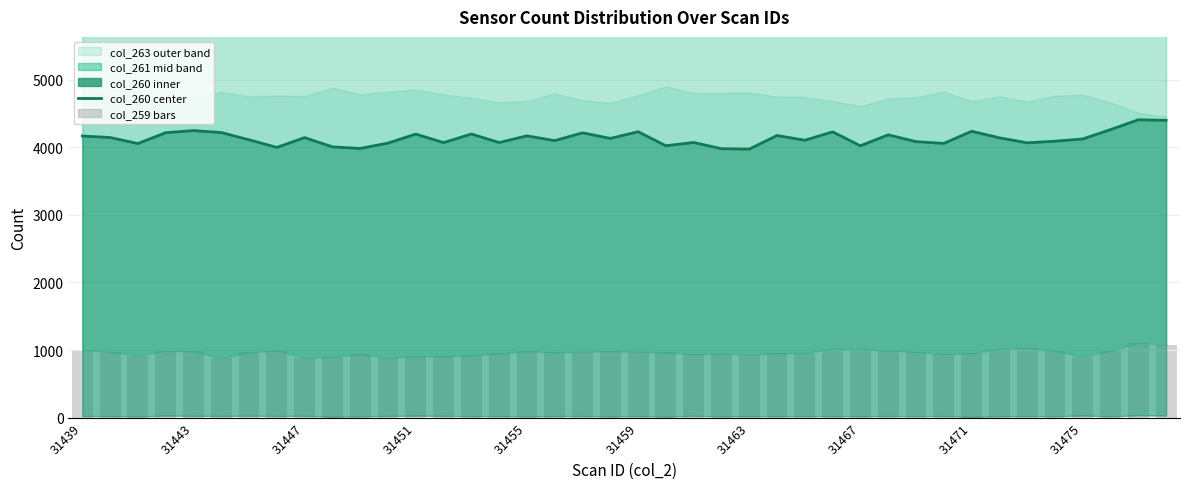

What is the maximum value for col_260 (center)?

4405